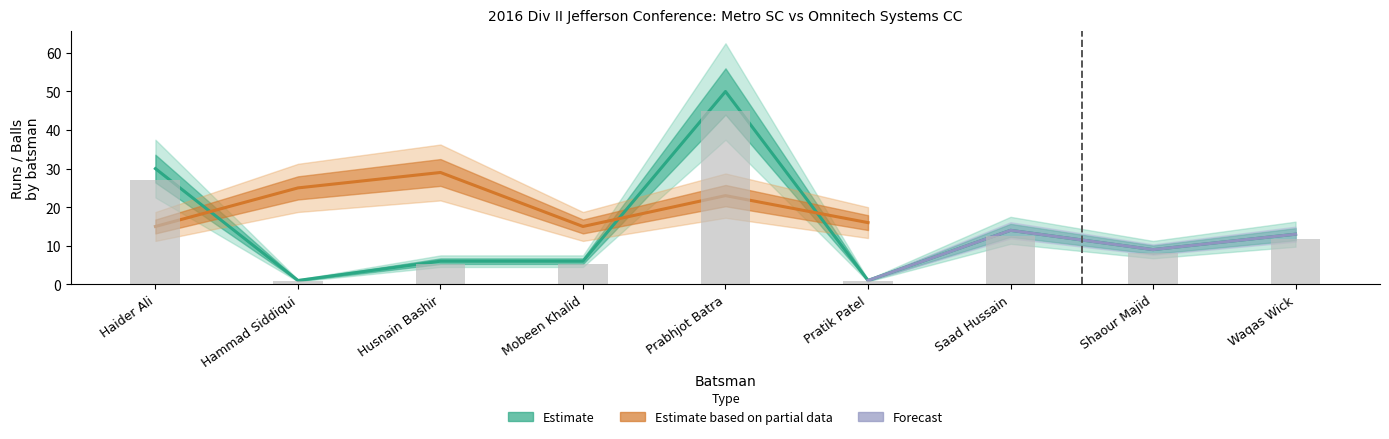

What is the difference between the highest and lowest values at Mobeen Khalid?

0.6